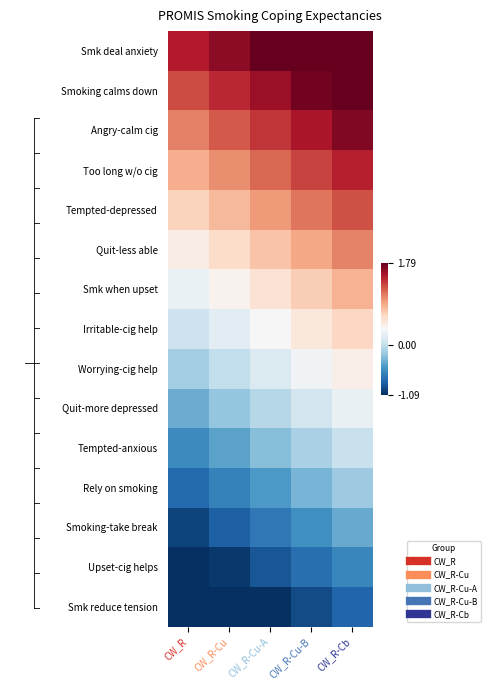

How many distinct data groups are displayed?

15